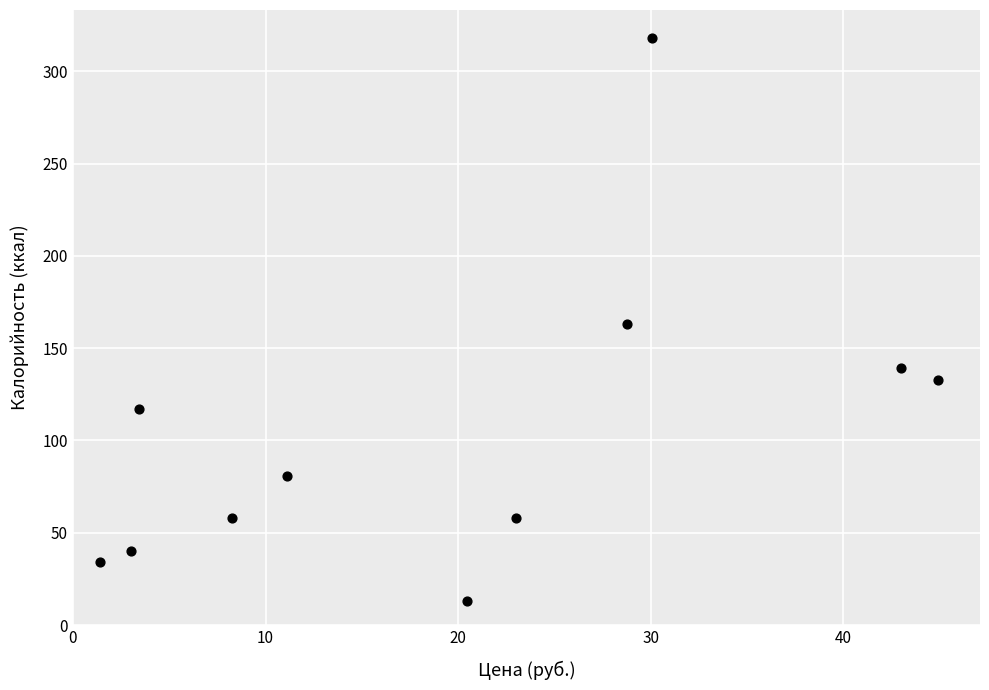

What is the average Y value?

104.9